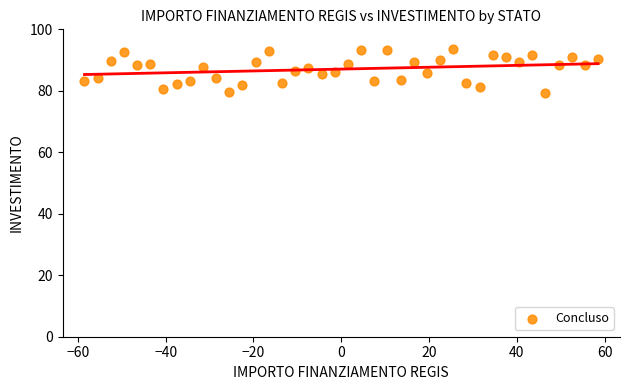

What is the range of Y values (max minus min)?

14.5